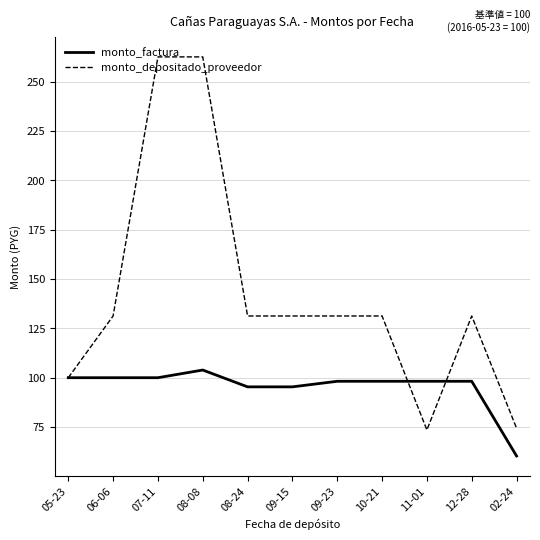

Does the chart have visible grid lines?

Yes